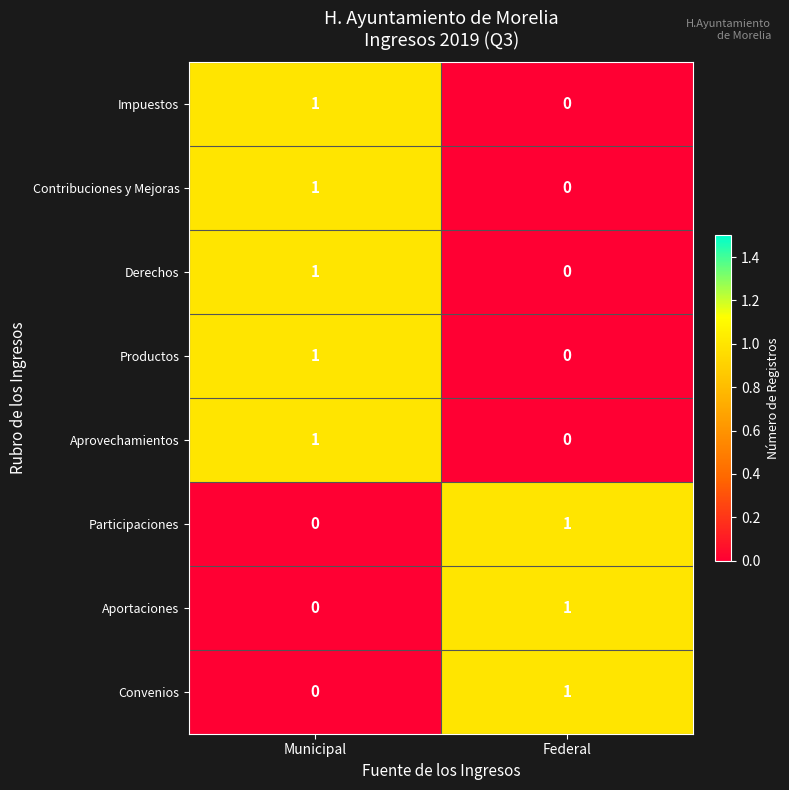

At which label is Productos closest to 0?

Federal